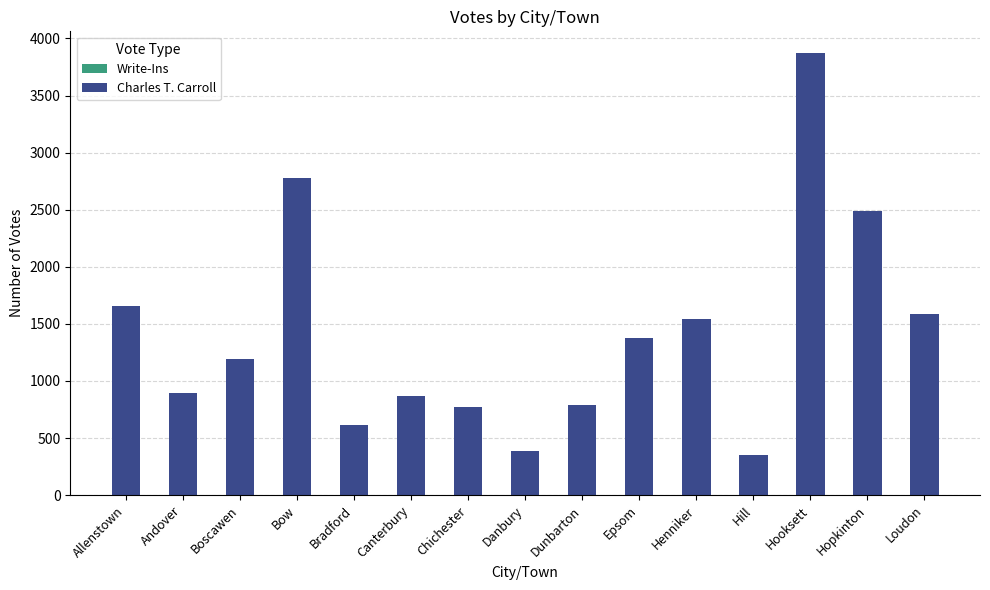

What is the smallest value displayed?

350